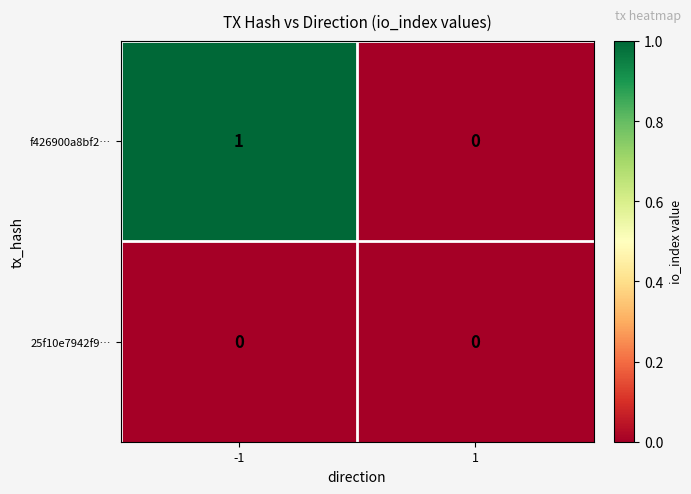

Reading left to right, extract all data points from this chart.

f426900a8bf2…: -1=1	1=0
25f10e7942f9…: -1=0	1=0